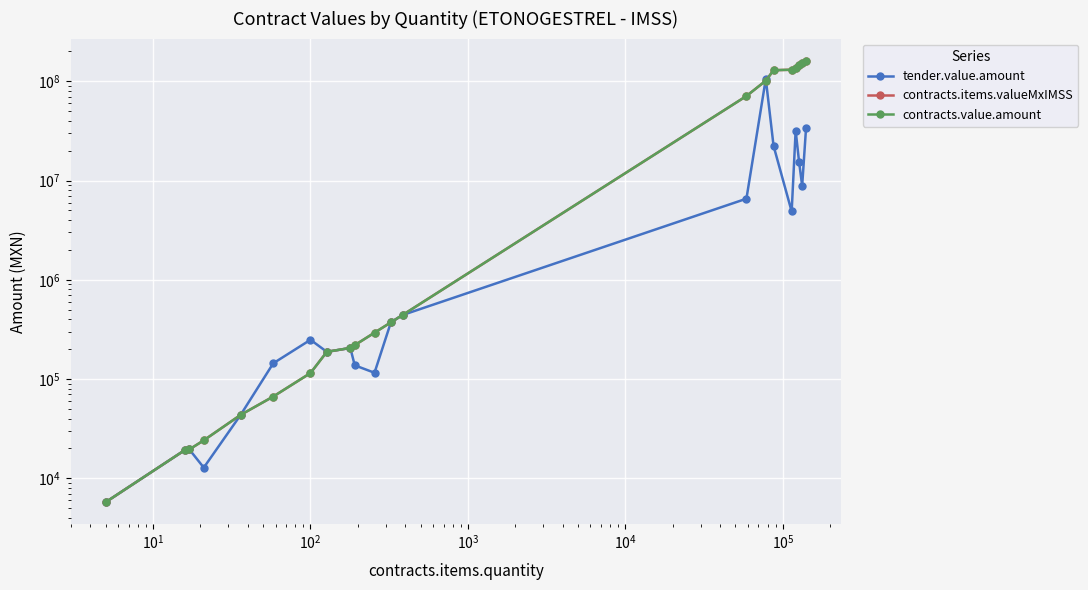

Which series ends up on top after the final intersection of tender.value.amount and contracts.items.valueMxIMSS?

contracts.items.valueMxIMSS